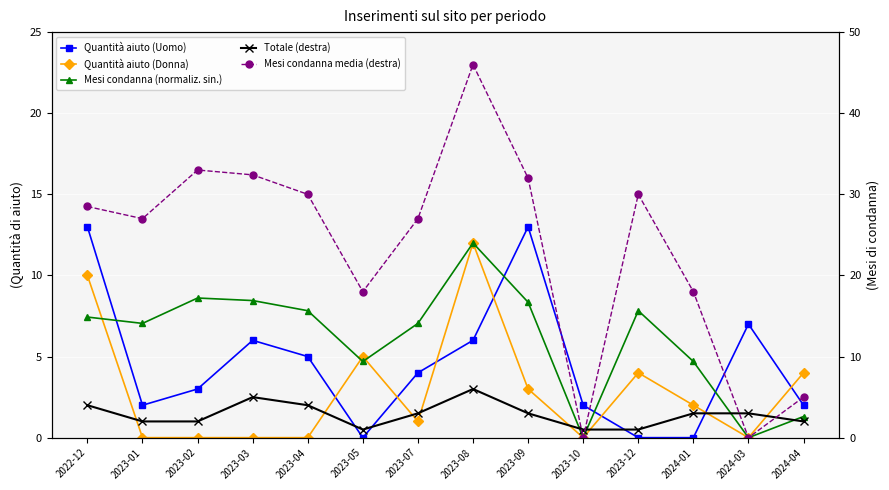

What is the label of the 14th point from the left?

2024-04